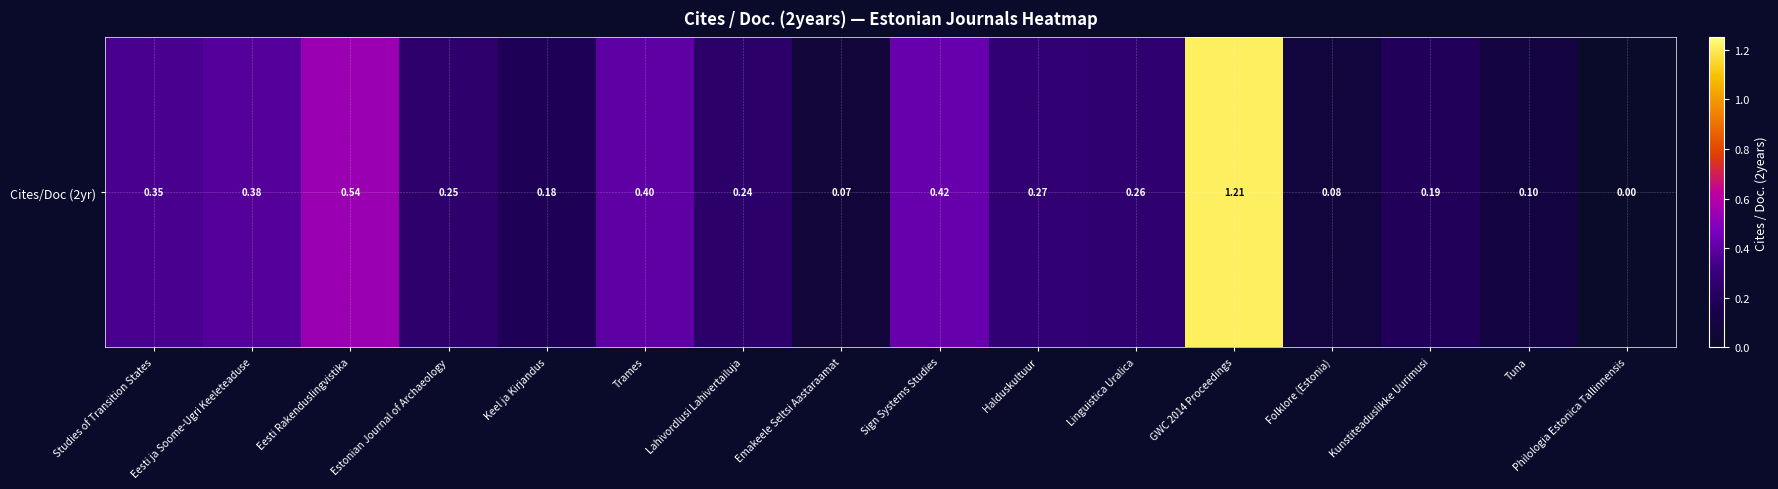

Rank the categories by value from lowest to highest.

Philologia Estonica Tallinnensis, Emakeele Seltsi Aastaraamat, Folklore (Estonia), Tuna, Keel ja Kirjandus, Kunstiteaduslikke Uurimusi, Lahivordlusi Lahivertailuja, Estonian Journal of Archaeology, Linguistica Uralica, Halduskultuur, Studies of Transition States, Eesti ja Soome-Ugri Keeleteaduse, Trames, Sign Systems Studies, Eesti Rakenduslingvistika, GWC 2014 Proceedings